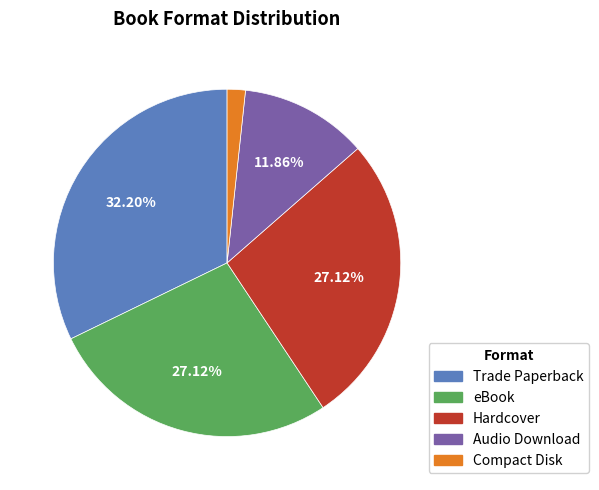

What is the smallest slice in the pie chart?

Compact Disk